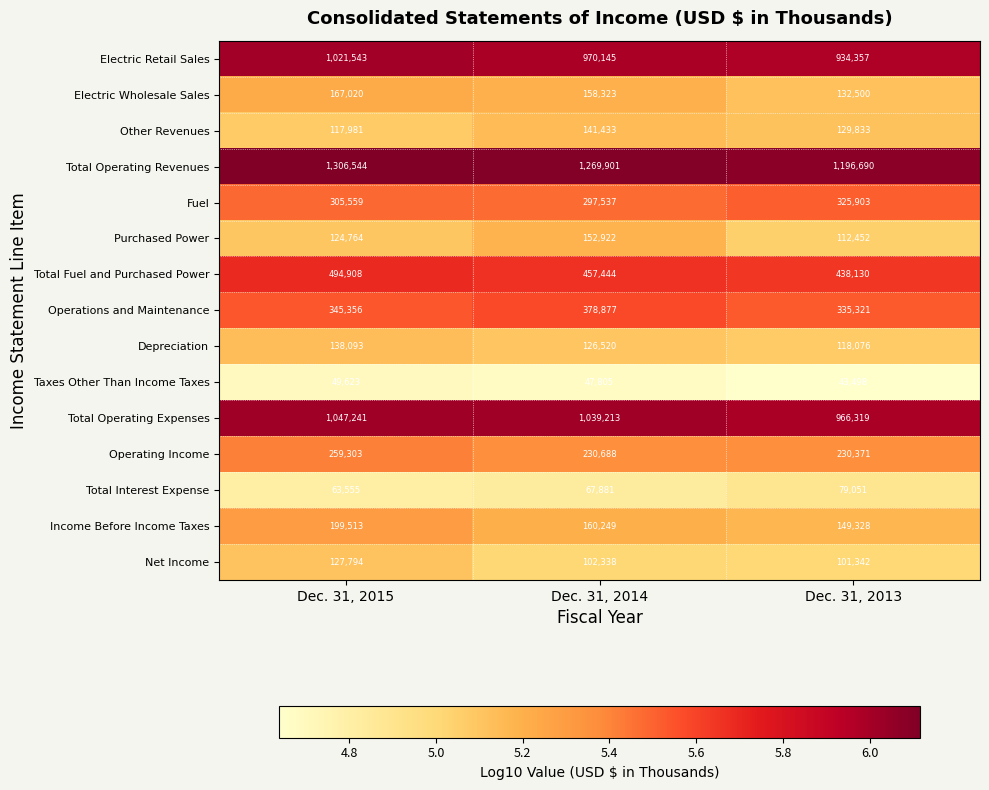

What is the difference between the maximum and minimum values in the Depreciation series?

20017